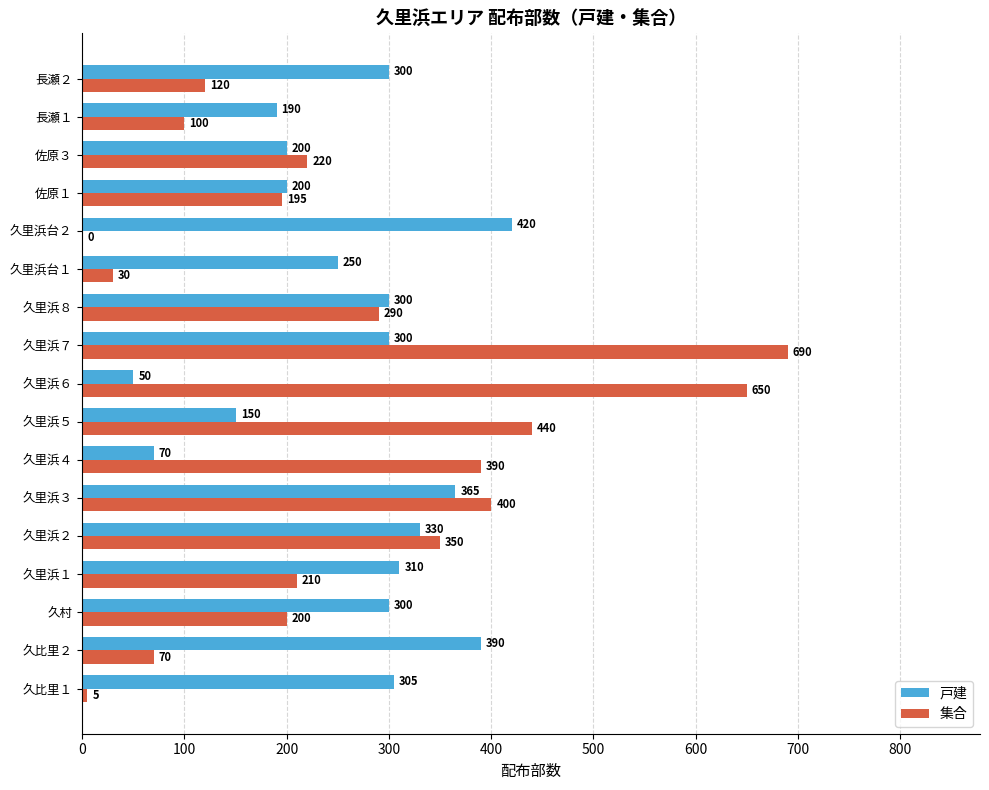

Which series changed the most between 久里浜４ and 久里浜６?

集合